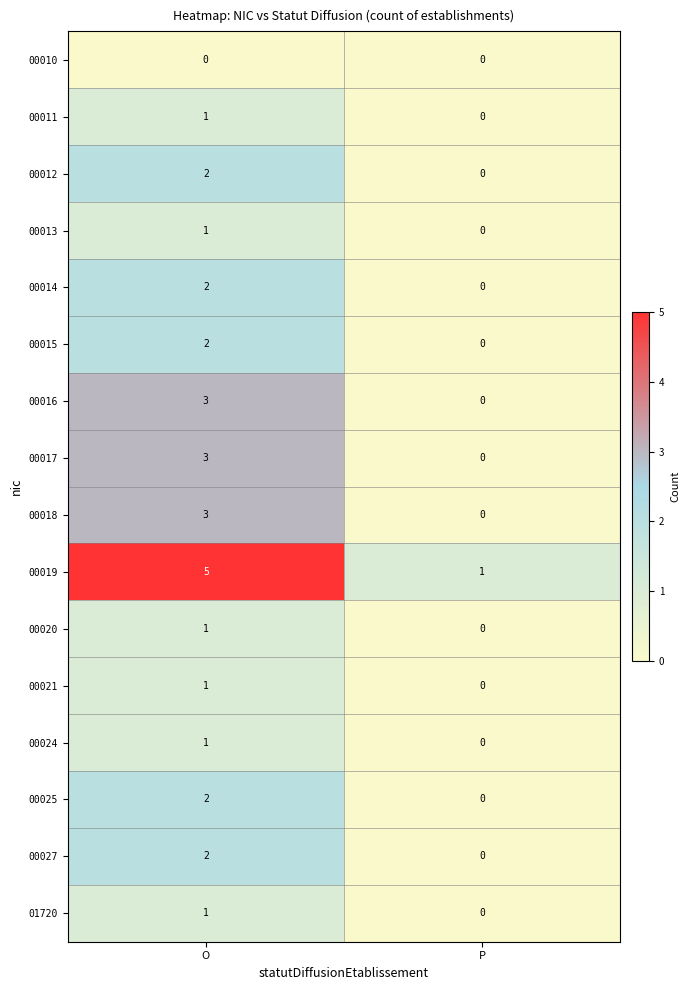

What is the greatest value displayed?

5